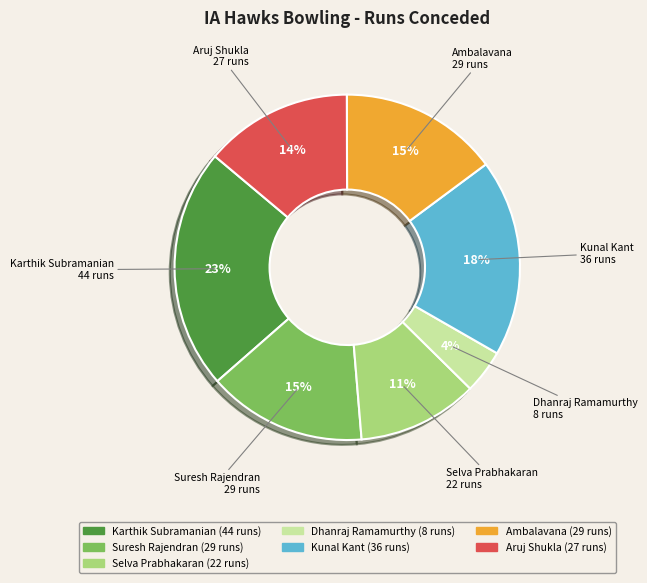

Is Karthik Subramanian the majority of the pie?

No